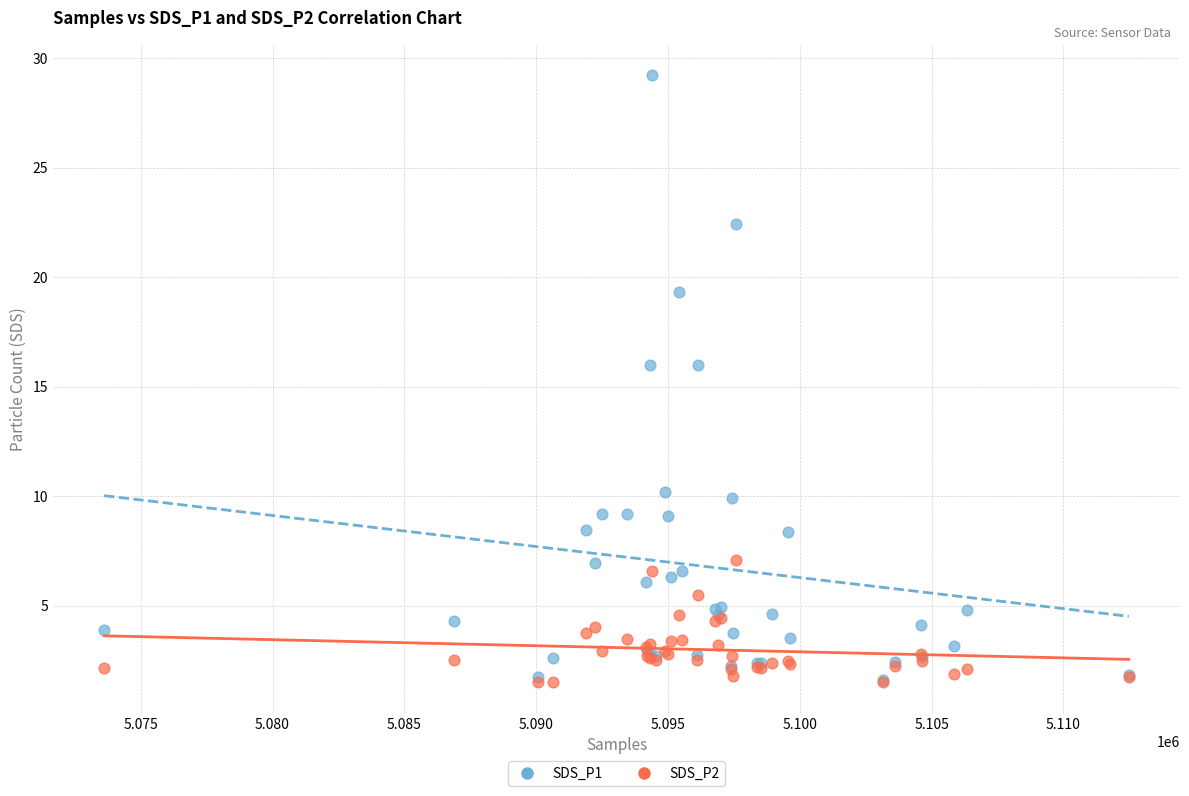

What are all the series names shown in the legend?

SDS_P1, SDS_P2